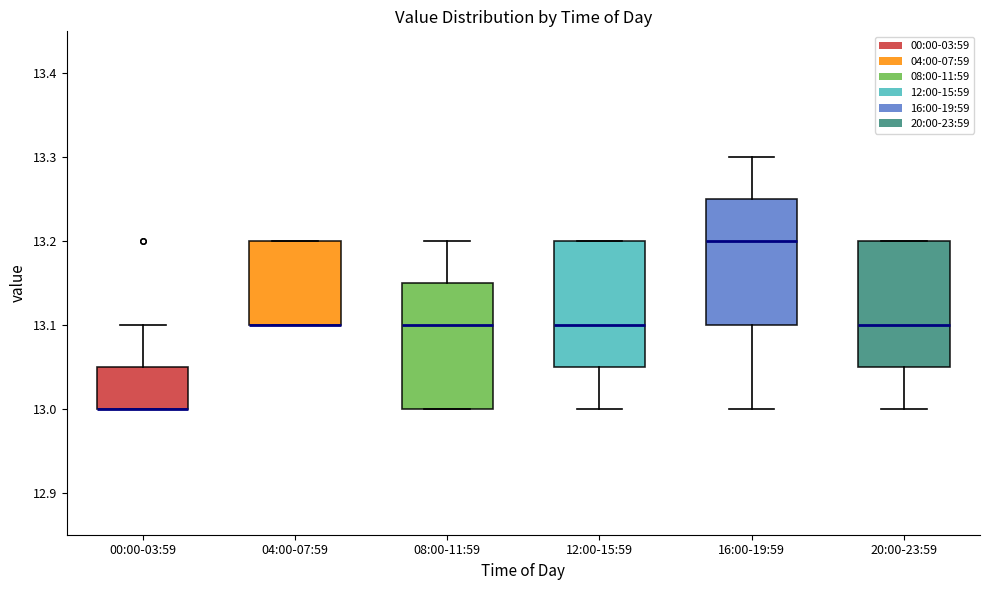

Where does the upper whisker of the box for 08:00-11:59 end on the y-axis? The values are not printed on the chart, so give them approximately, as read against the axis.

13.20